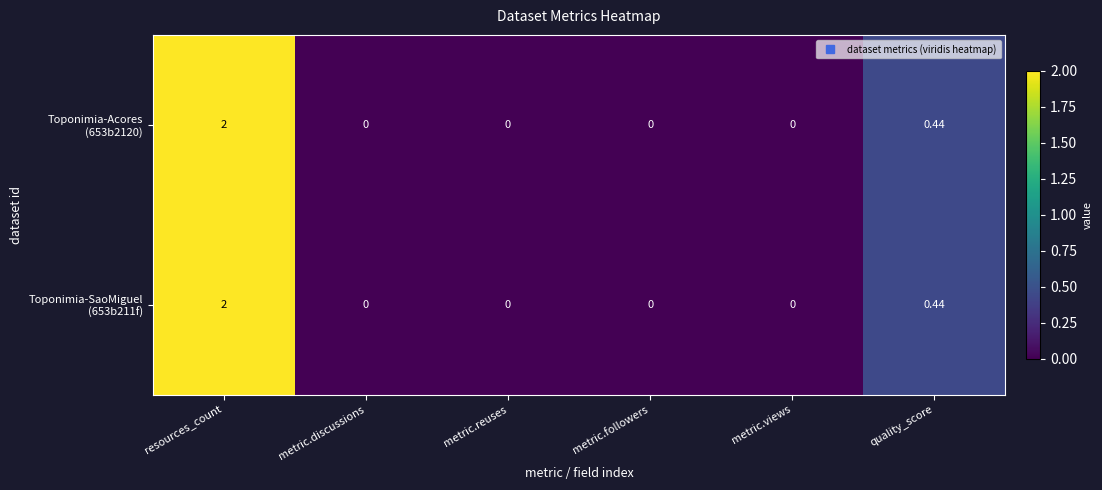

At which category is the sum across all series the highest?

resources_count